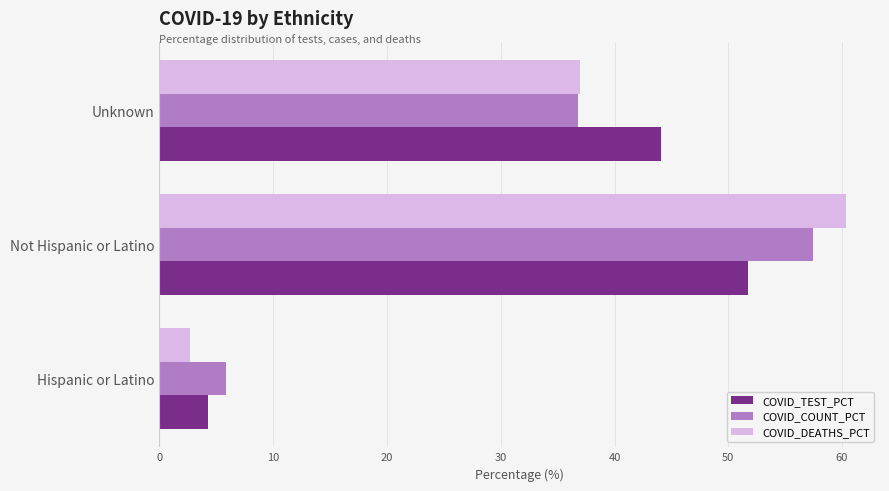

What is the difference between the maximum and minimum values in the COVID_TEST_PCT series?

47.4